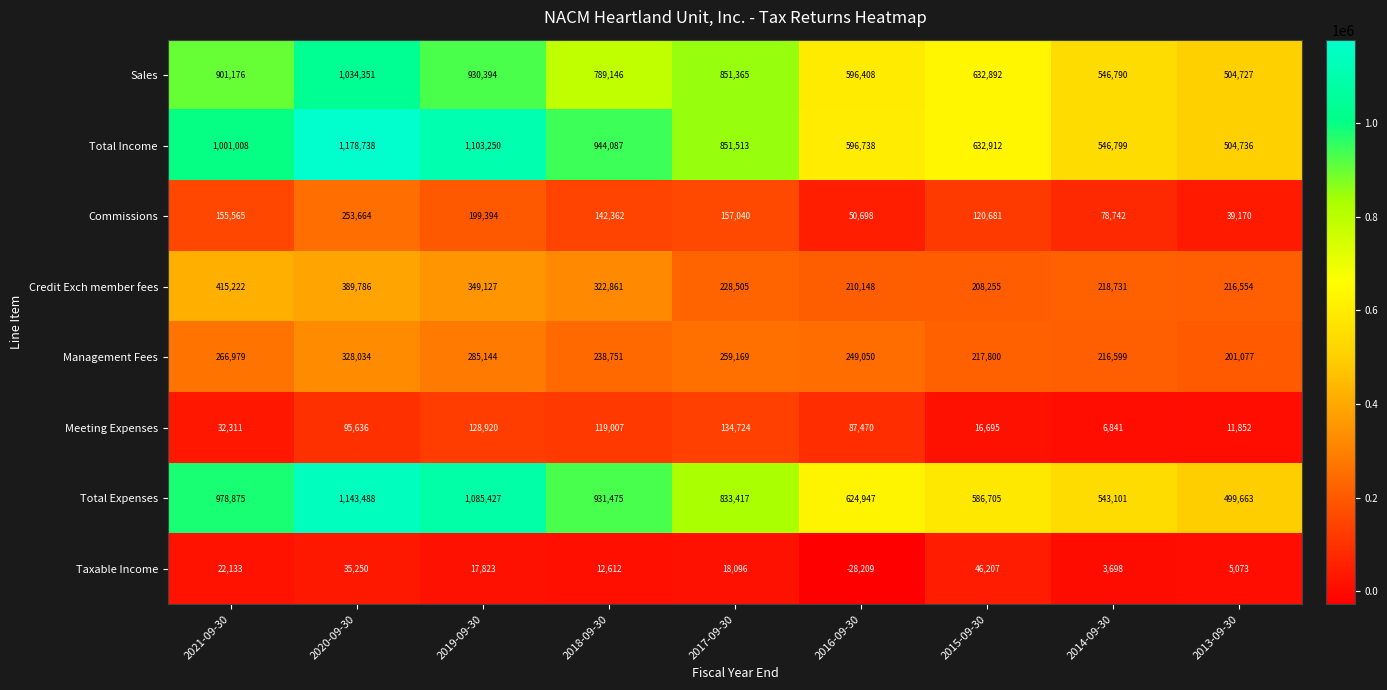

At which label is Management Fees closest to 264555?

2021-09-30